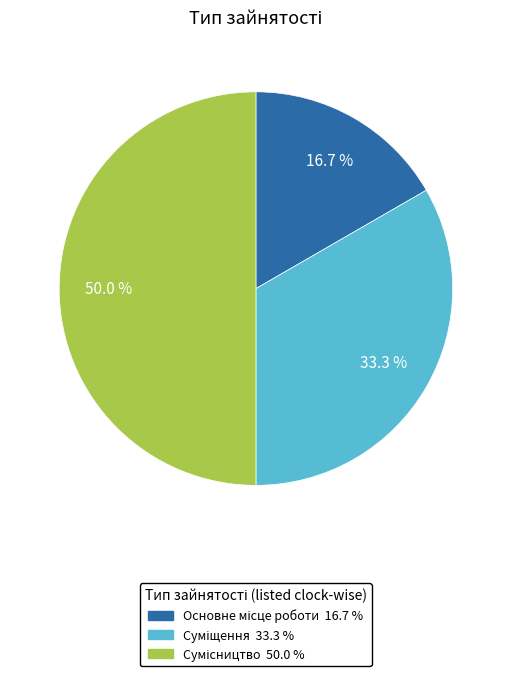

Count the number of slices in the pie.

3